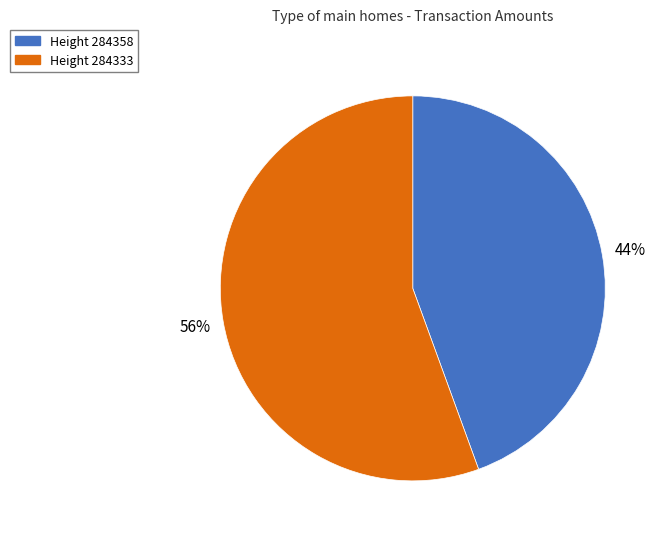

The Height 284358 slice represents 53% of the pie. True or false?

False